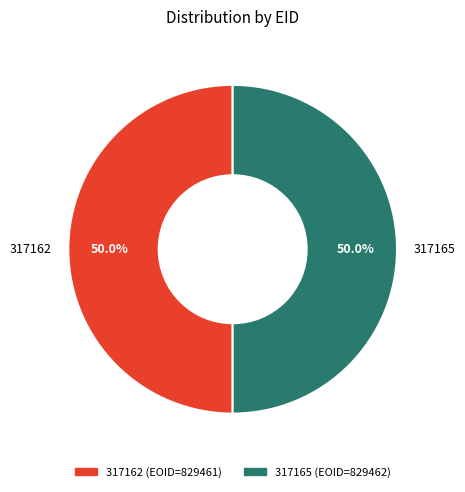

Count the number of slices in the pie.

2